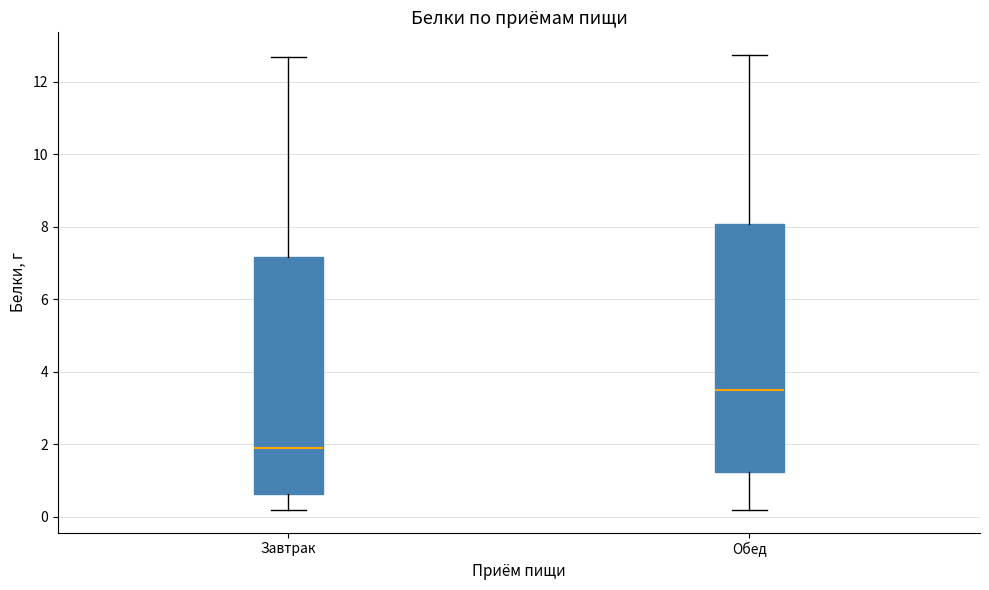

Which box has the highest median line?

Обед